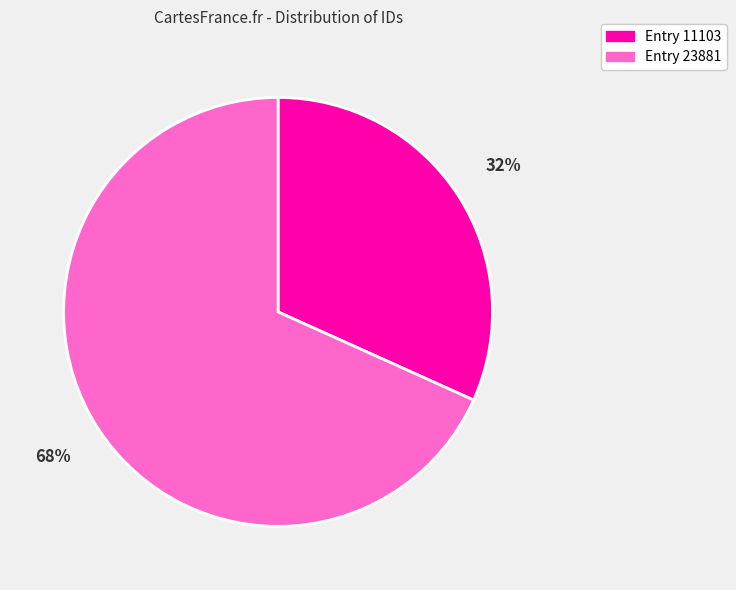

How many segments does this pie chart have?

2